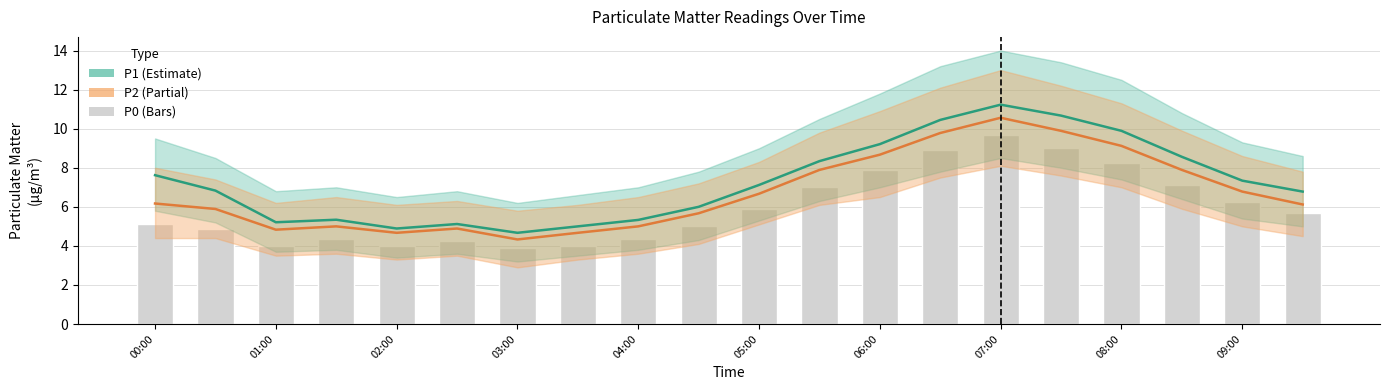

Rank the series at 04:00 from lowest to highest value.

P0, P2, P1